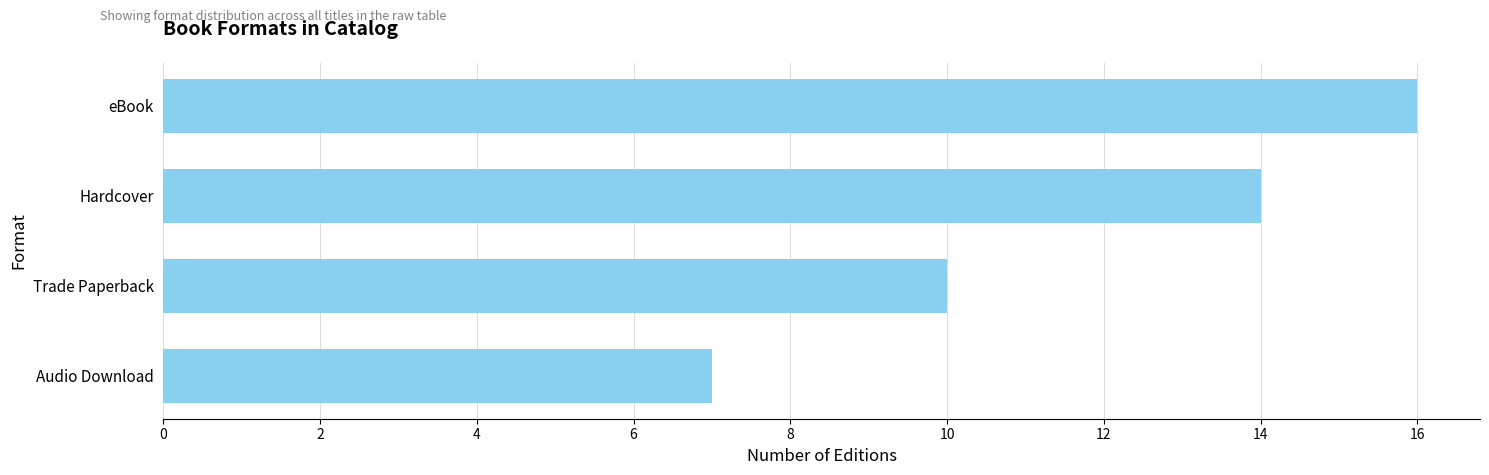

What is the difference between the second highest and second lowest values?

4